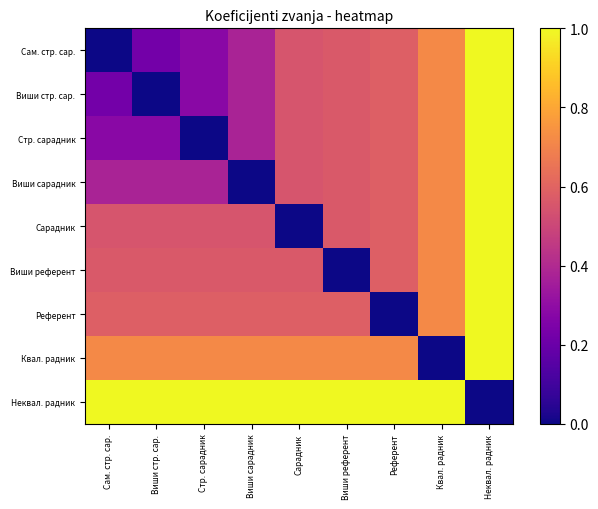

Reading right to left, list all the values displayed in this chart.

Сам. стр. сар.: Неквал. радник=1.0	Квал. радник=0.7	Референт=0.6	Виши референт=0.6	Сарадник=0.5	Виши сарадник=0.4	Стр. сарадник=0.3	Виши стр. сар.=0.2	Сам. стр. сар.=0.0
Виши стр. сар.: Неквал. радник=1.0	Квал. радник=0.7	Референт=0.6	Виши референт=0.6	Сарадник=0.5	Виши сарадник=0.4	Стр. сарадник=0.3	Виши стр. сар.=0.0	Сам. стр. сар.=0.2
Стр. сарадник: Неквал. радник=1.0	Квал. радник=0.7	Референт=0.6	Виши референт=0.6	Сарадник=0.5	Виши сарадник=0.4	Стр. сарадник=0.0	Виши стр. сар.=0.3	Сам. стр. сар.=0.3
Виши сарадник: Неквал. радник=1.0	Квал. радник=0.7	Референт=0.6	Виши референт=0.6	Сарадник=0.5	Виши сарадник=0.0	Стр. сарадник=0.4	Виши стр. сар.=0.4	Сам. стр. сар.=0.4
Сарадник: Неквал. радник=1.0	Квал. радник=0.7	Референт=0.6	Виши референт=0.6	Сарадник=0.0	Виши сарадник=0.5	Стр. сарадник=0.5	Виши стр. сар.=0.5	Сам. стр. сар.=0.5
Виши референт: Неквал. радник=1.0	Квал. радник=0.7	Референт=0.6	Виши референт=0.0	Сарадник=0.6	Виши сарадник=0.6	Стр. сарадник=0.6	Виши стр. сар.=0.6	Сам. стр. сар.=0.6
Референт: Неквал. радник=1.0	Квал. радник=0.7	Референт=0.0	Виши референт=0.6	Сарадник=0.6	Виши сарадник=0.6	Стр. сарадник=0.6	Виши стр. сар.=0.6	Сам. стр. сар.=0.6
Квал. радник: Неквал. радник=1.0	Квал. радник=0.0	Референт=0.7	Виши референт=0.7	Сарадник=0.7	Виши сарадник=0.7	Стр. сарадник=0.7	Виши стр. сар.=0.7	Сам. стр. сар.=0.7
Неквал. радник: Неквал. радник=0.0	Квал. радник=1.0	Референт=1.0	Виши референт=1.0	Сарадник=1.0	Виши сарадник=1.0	Стр. сарадник=1.0	Виши стр. сар.=1.0	Сам. стр. сар.=1.0